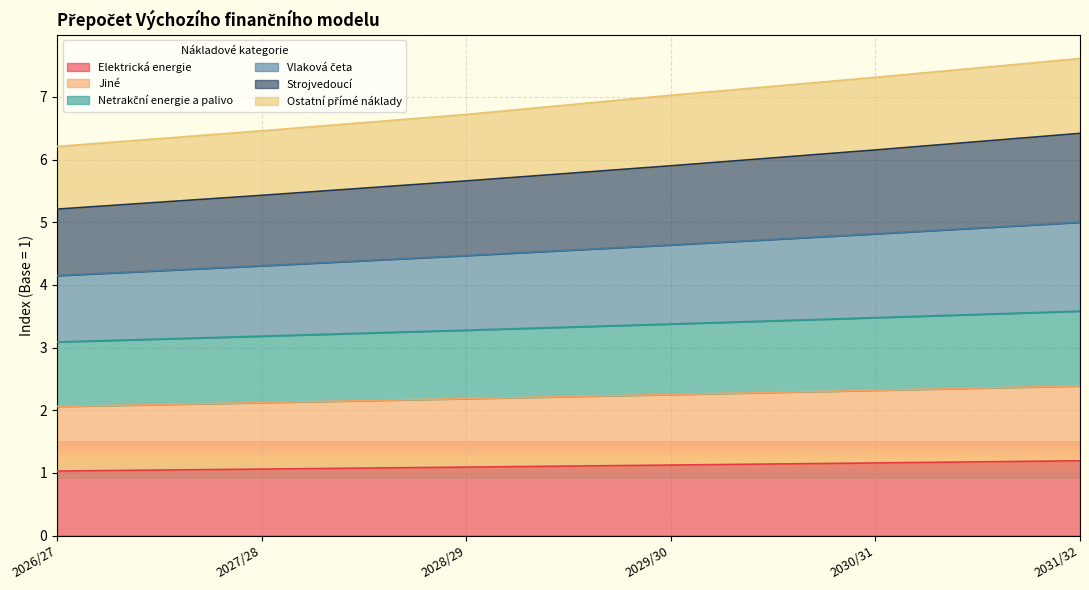

Which label corresponds to the largest value in the chart?

2031/32